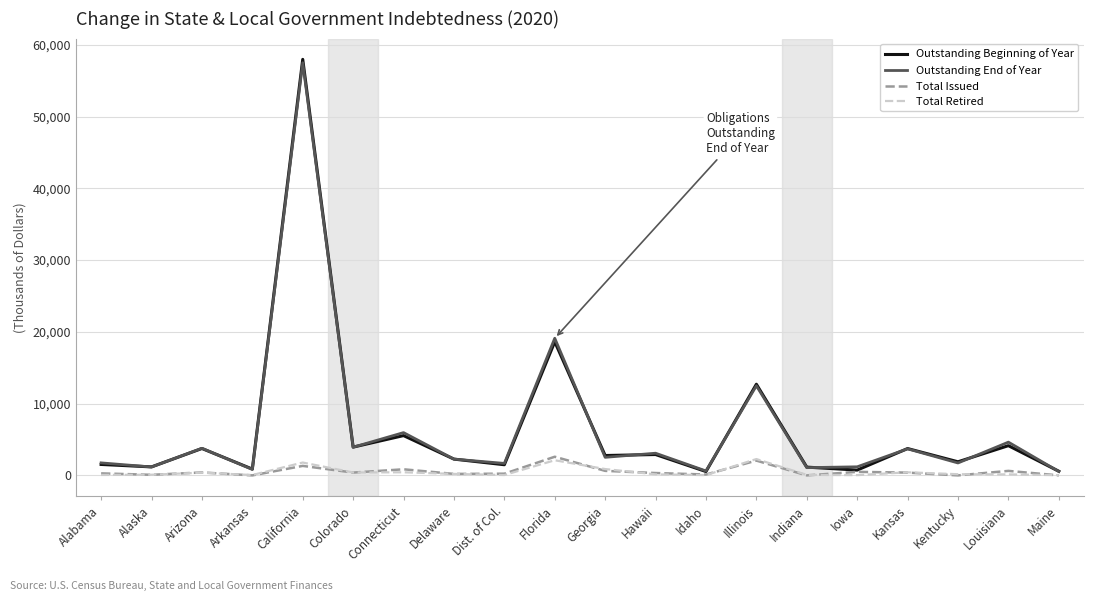

Is it true that Outstanding End of Year equals 5962.2 at Connecticut?

True